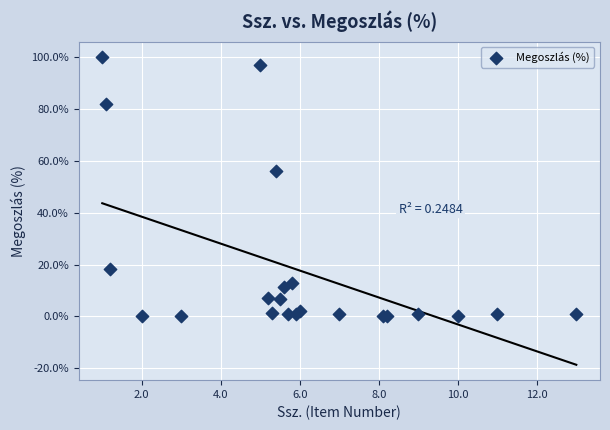

What Y value in the scatter plot is closest to 50?

55.9